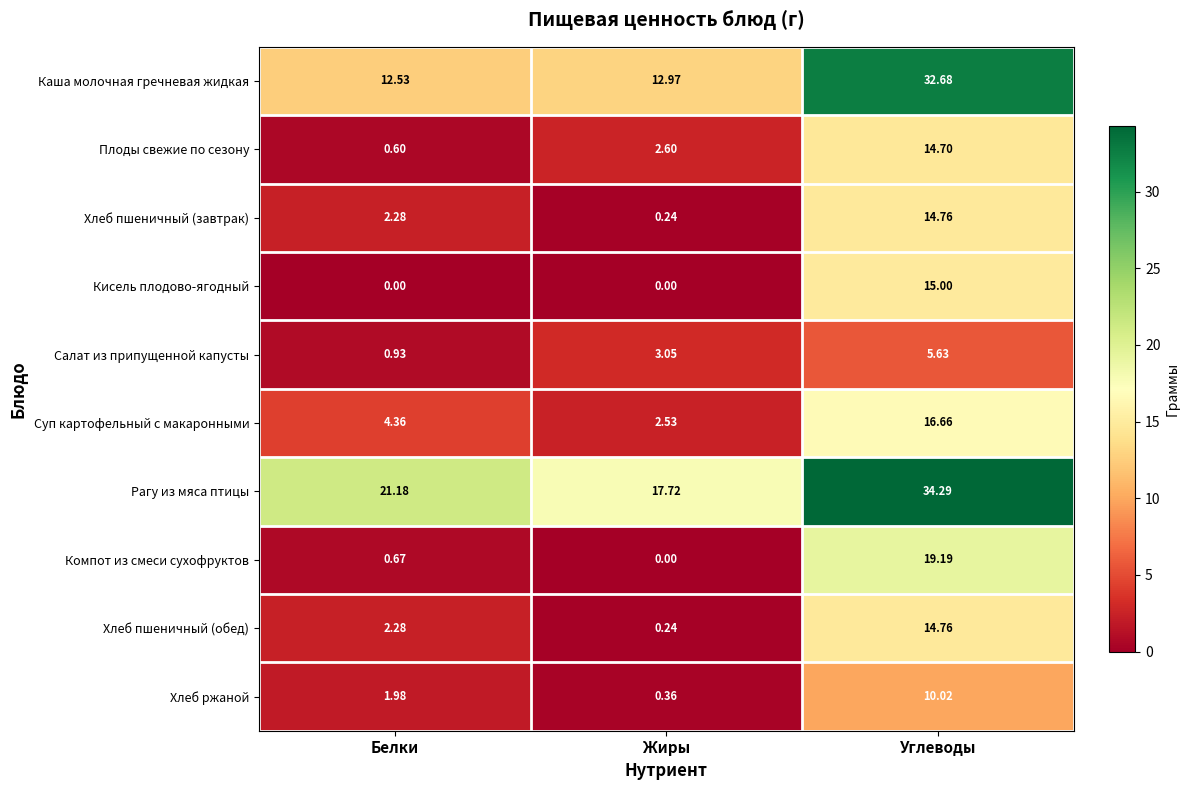

Where does the Рагу из мяса птицы series first go above 21?

Белки